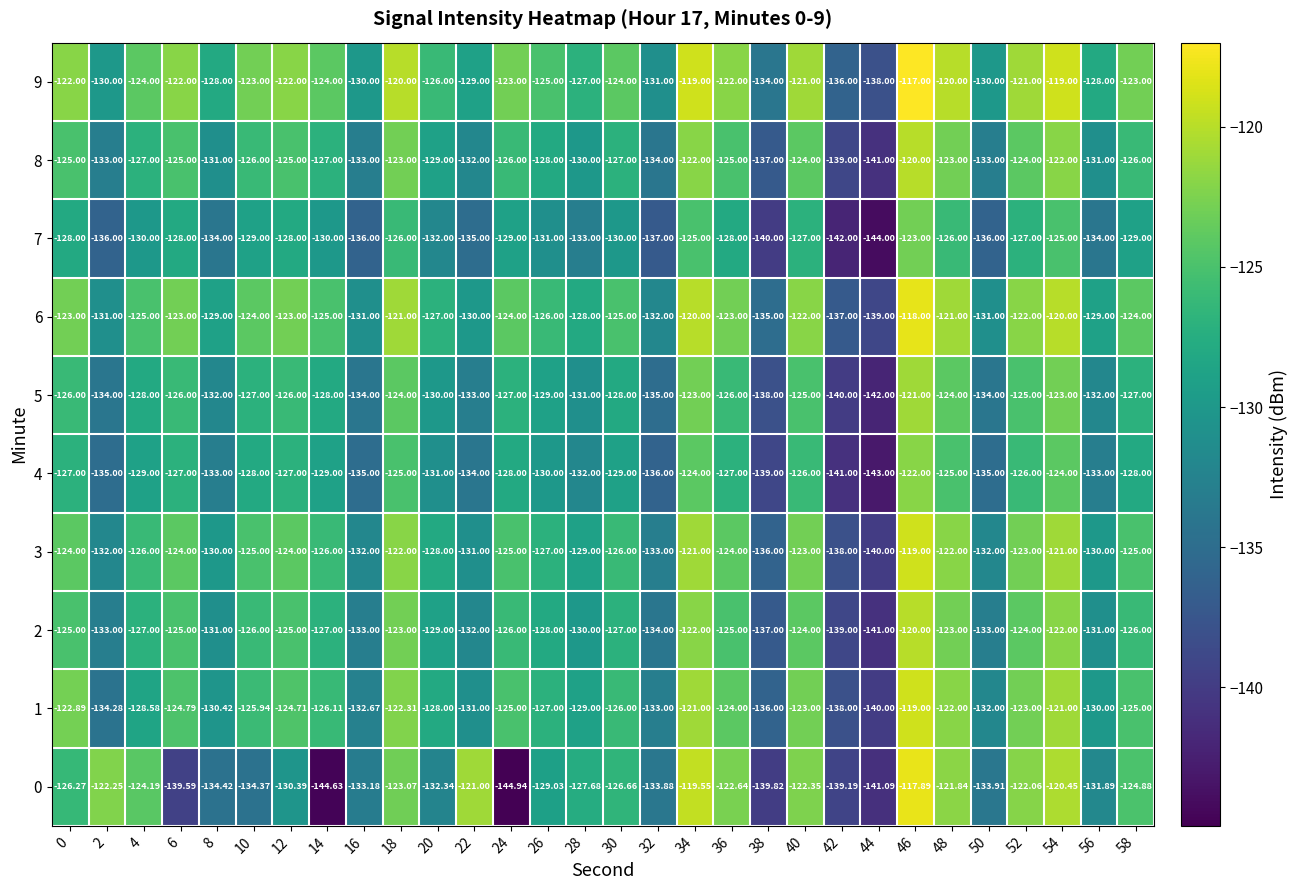

Is the value of 1 at 34 greater than the value of 8 at 28?

Yes